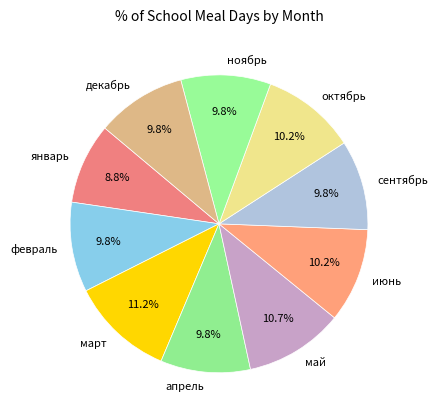

What is the ratio of the value at март to the value at апрель?

1.1